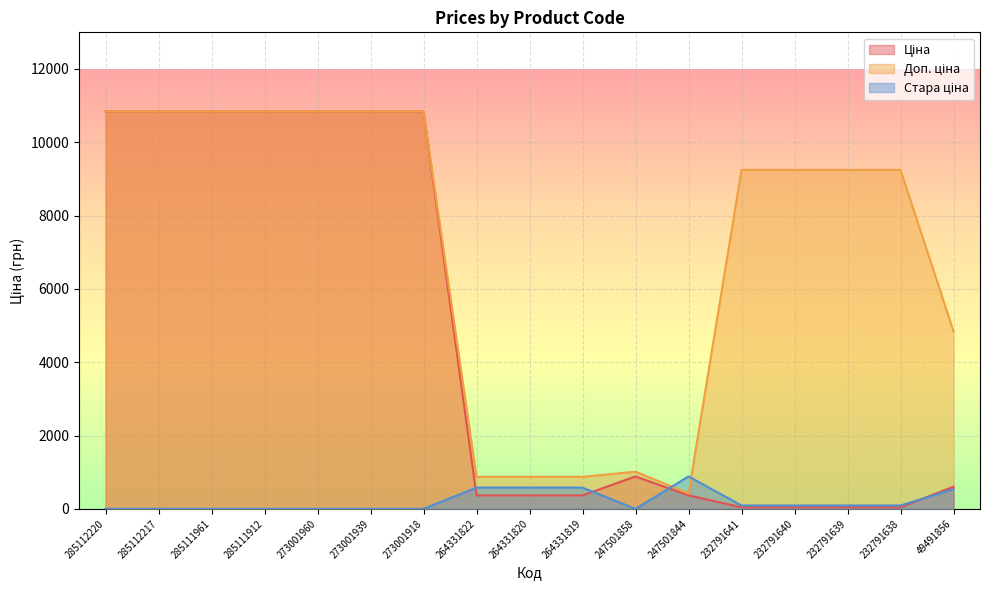

Where does the Ціна series first go above 605?

285112220